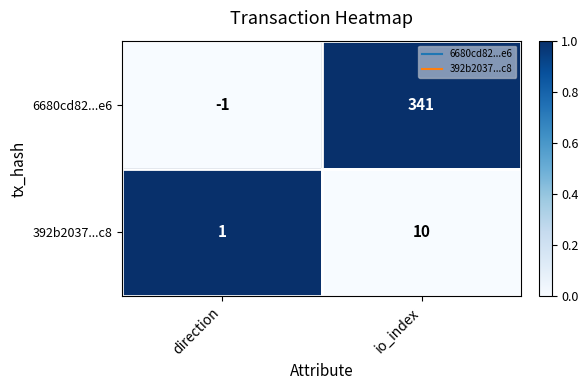

At which category does the chart reach its minimum across all series?

direction